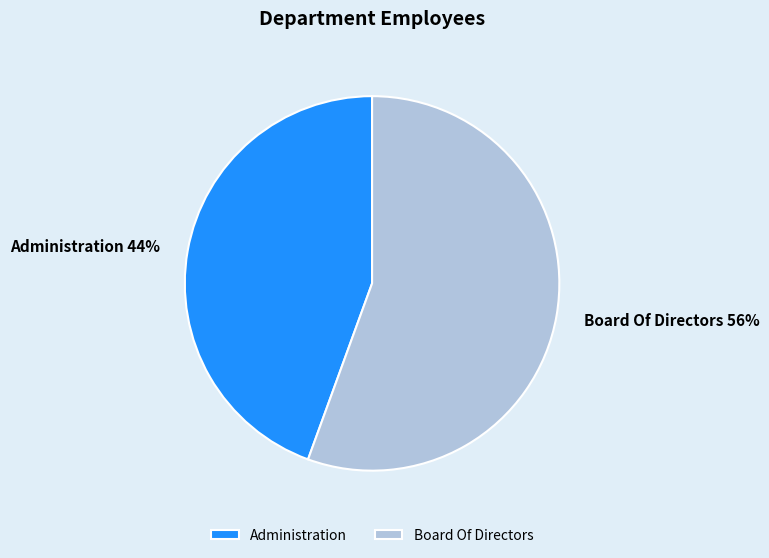

How many slices are in this pie chart?

2